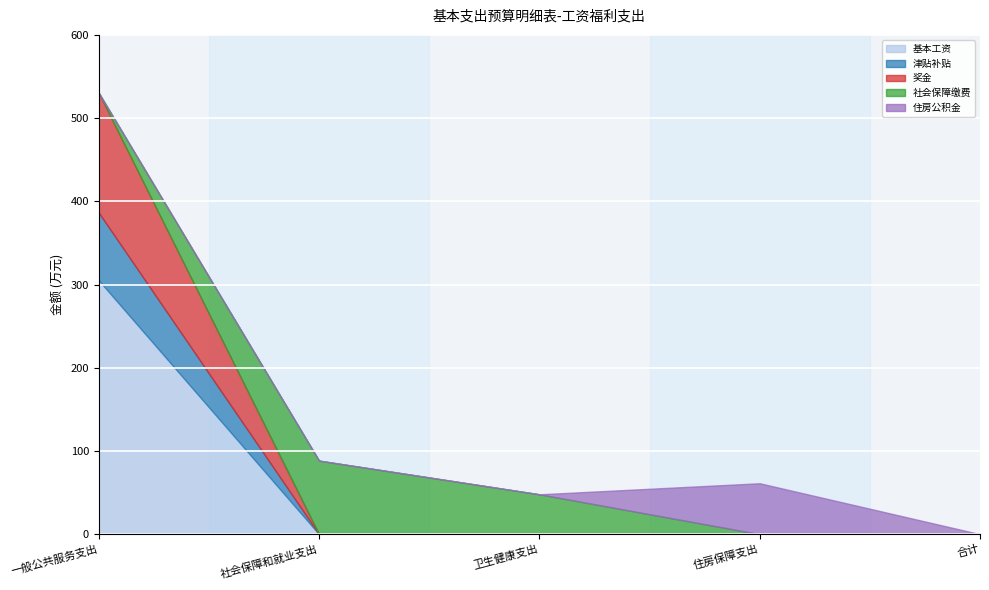

How many lines are shown in the chart?

5